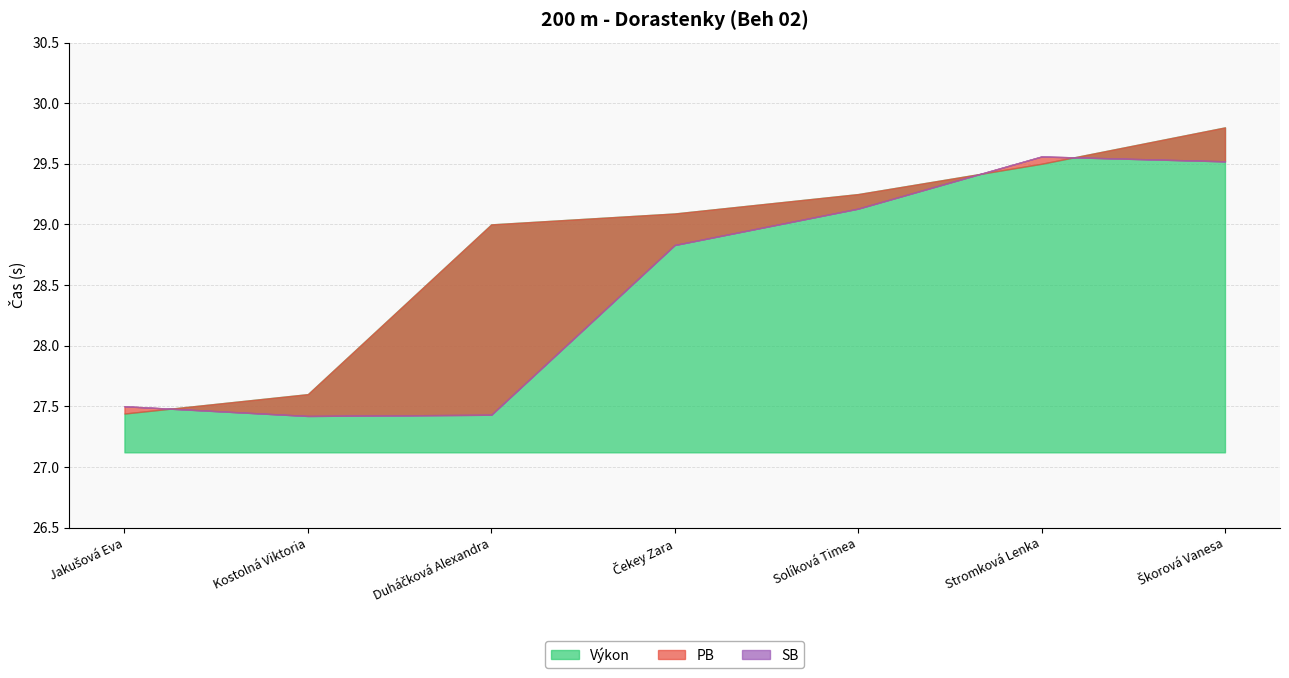

True or false: SB and PB intersect in this chart.

False